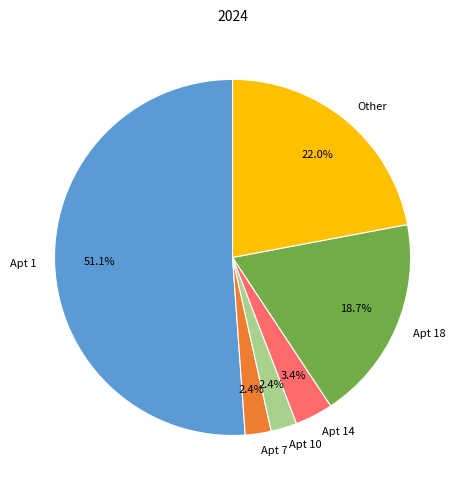

Which slice represents more than half of the pie?

Apt 1